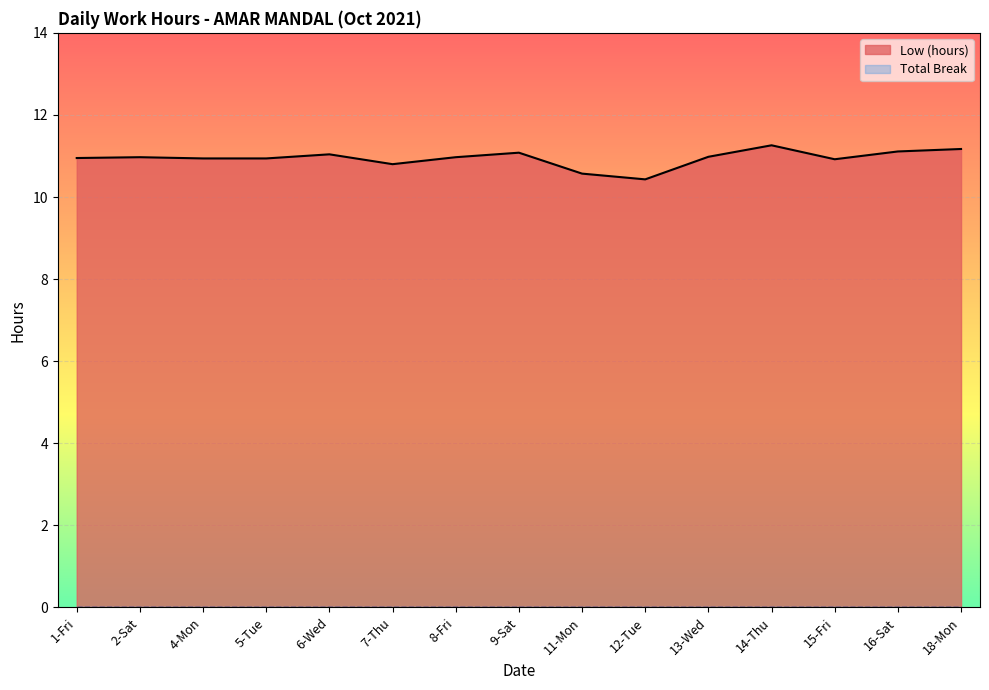

Reading right to left, list all the values displayed in this chart.

11.2	11.1	10.9	11.3	11.0	10.4	10.6	11.1	11.0	10.8	11.0	10.9	10.9	11.0	10.9